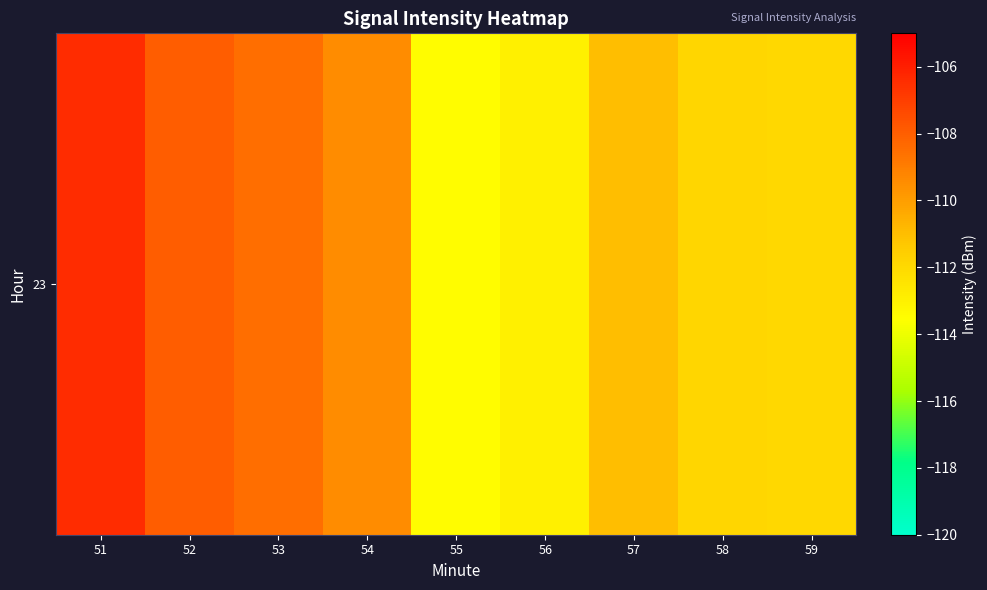

What is the average value?

-110.4